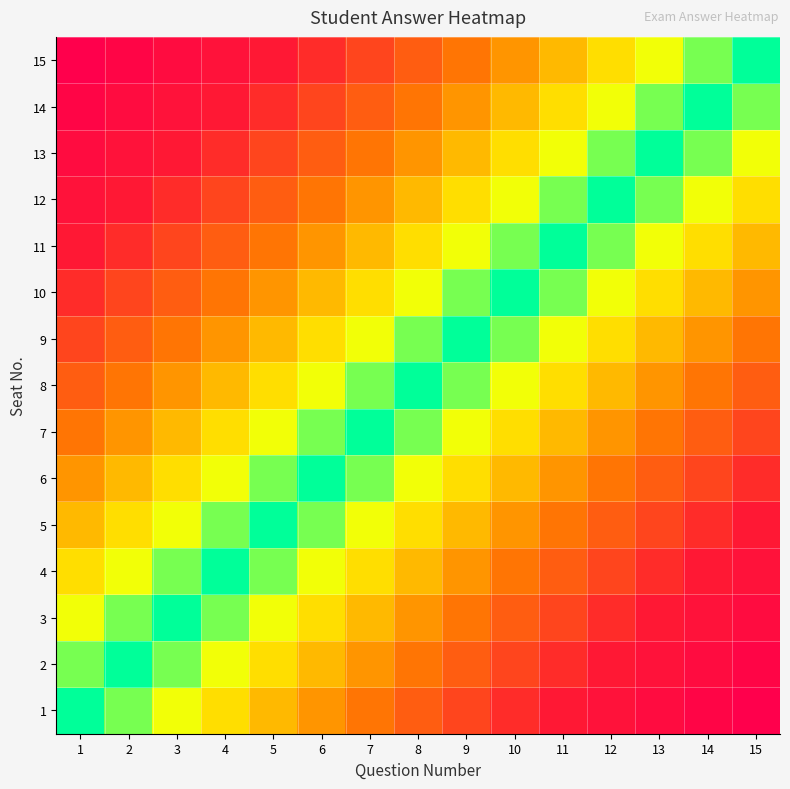

What is the spread (max minus min) of values at 9?

0.6